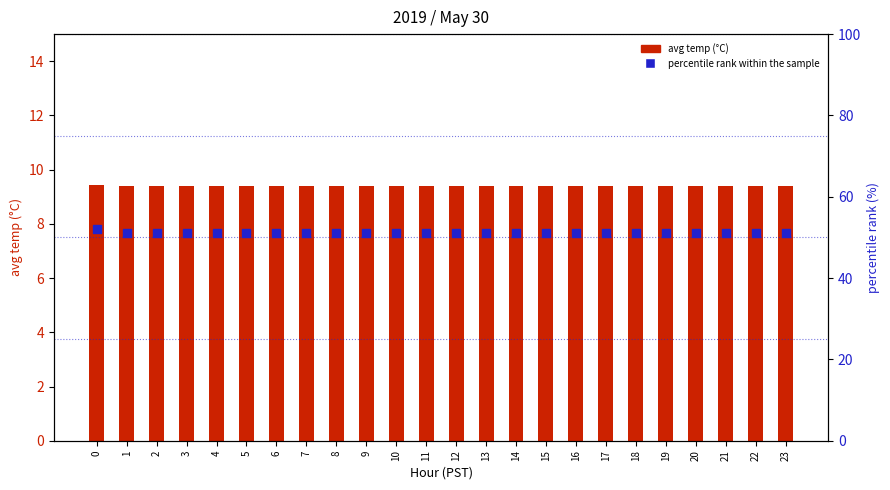

Which series reaches the maximum Y coordinate?

percentile rank within the sample